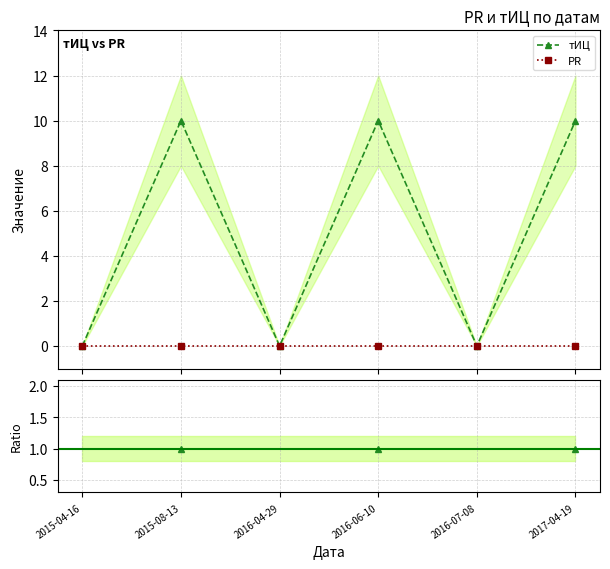

Does the chart have visible grid lines?

Yes